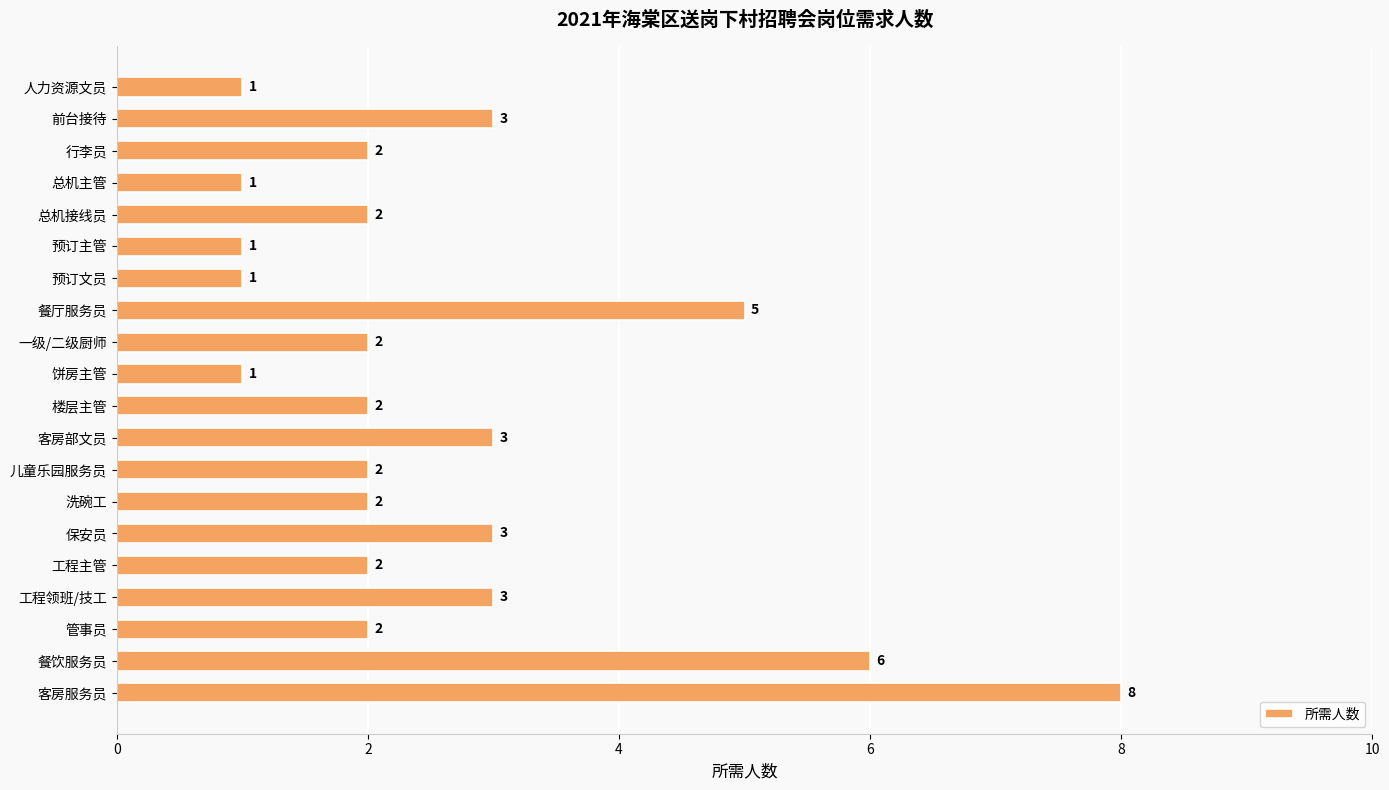

What is the sum of all values?

52